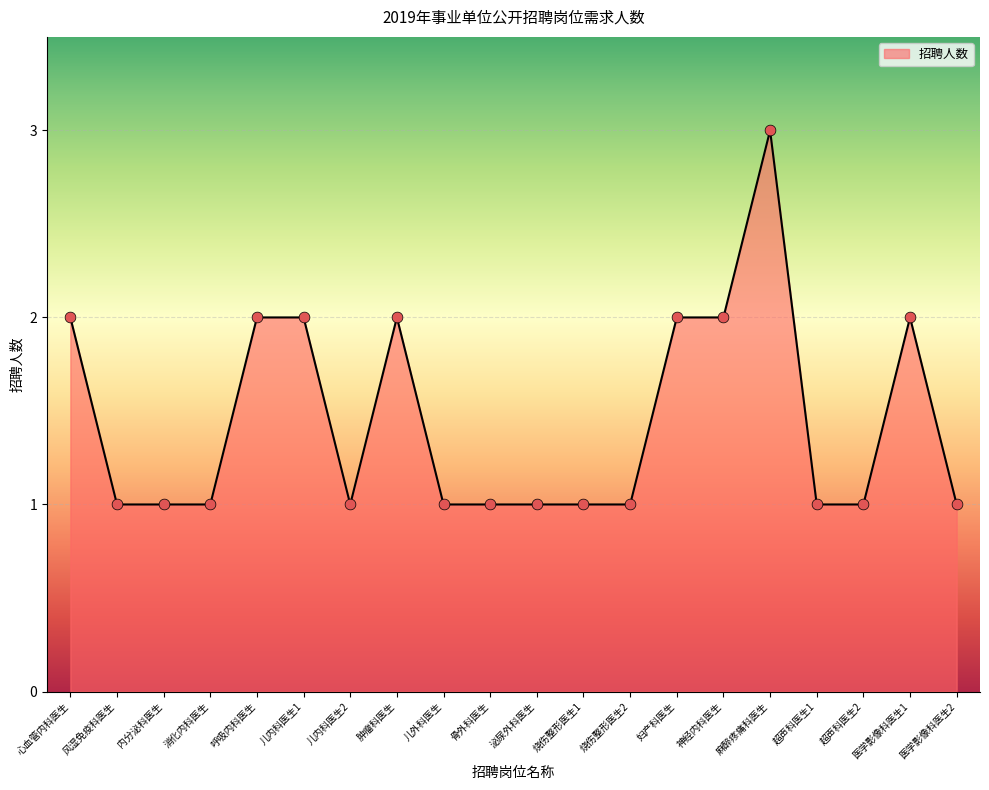

Approximately how many times larger is the value at 呼吸内科医生 compared to 儿外科医生?

2.0